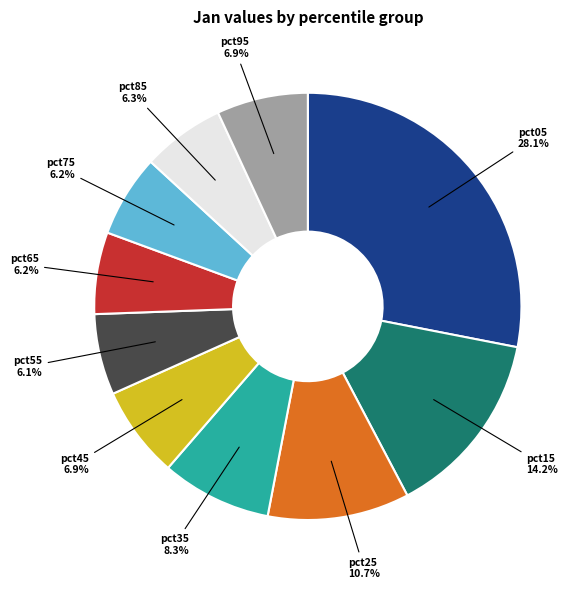

Is there a majority slice in this chart?

No